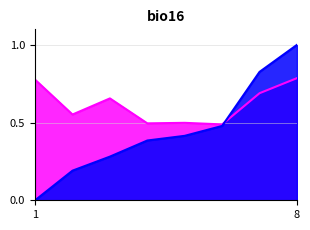

At which category does the chart reach its peak across all series?

8